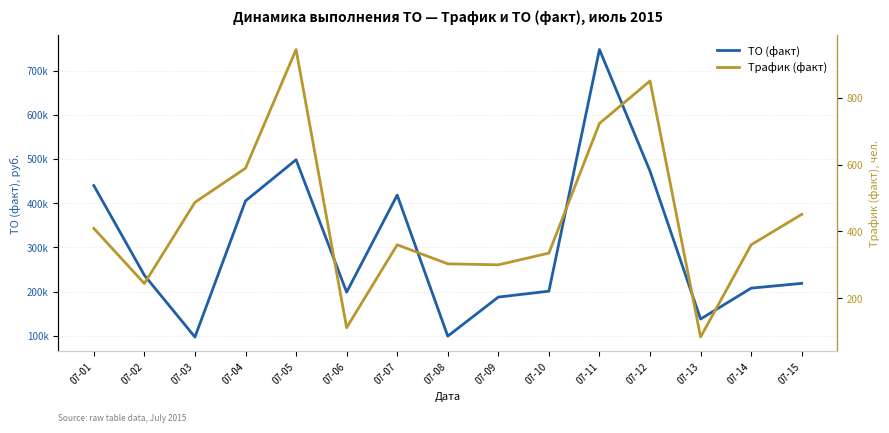

Where does the ТО (факт) series first go above 218654?

07-01